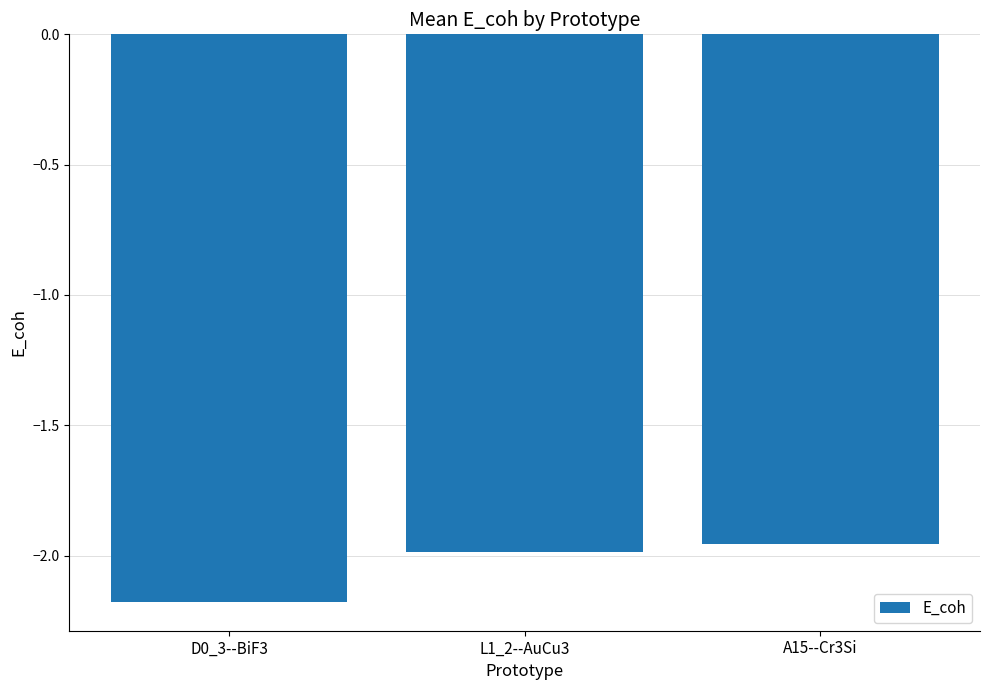

How many bars are there in total?

3